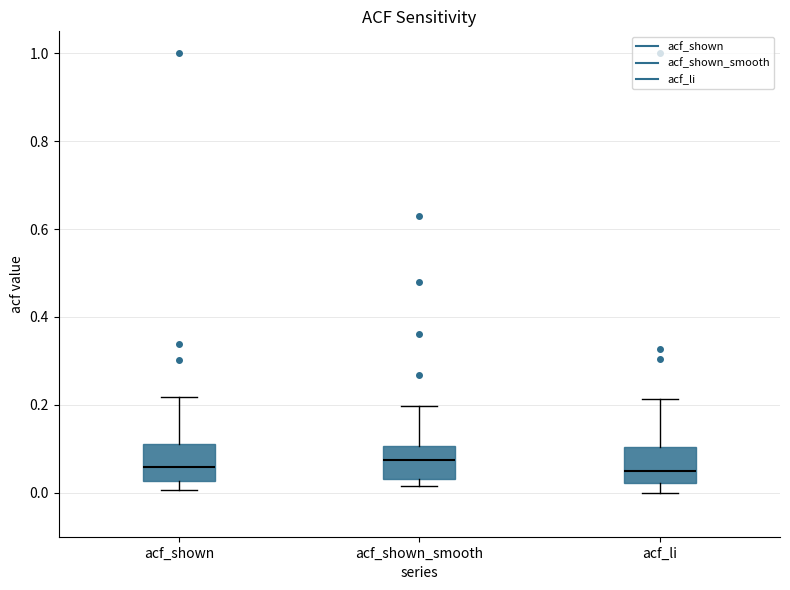

Where is the upper edge of the box for acf_shown on the y-axis? The values are not printed on the chart, so give them approximately, as read against the axis.

0.12